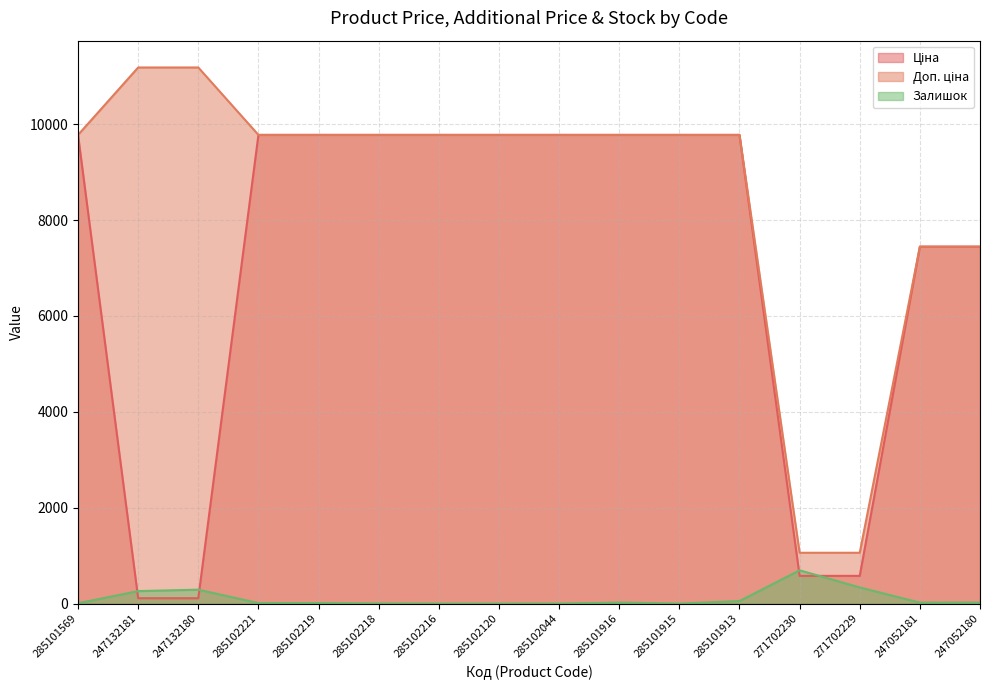

At which label does Ціна first exceed 9775?

285101569